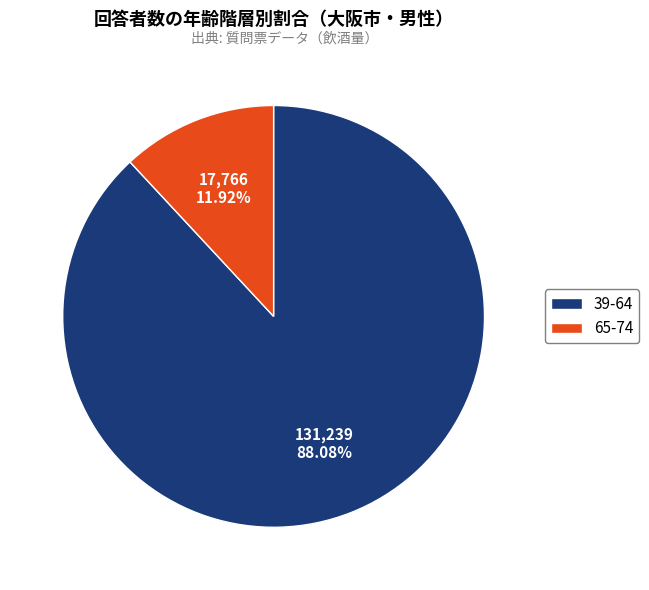

To the nearest percent, what is the average slice percentage?

50%